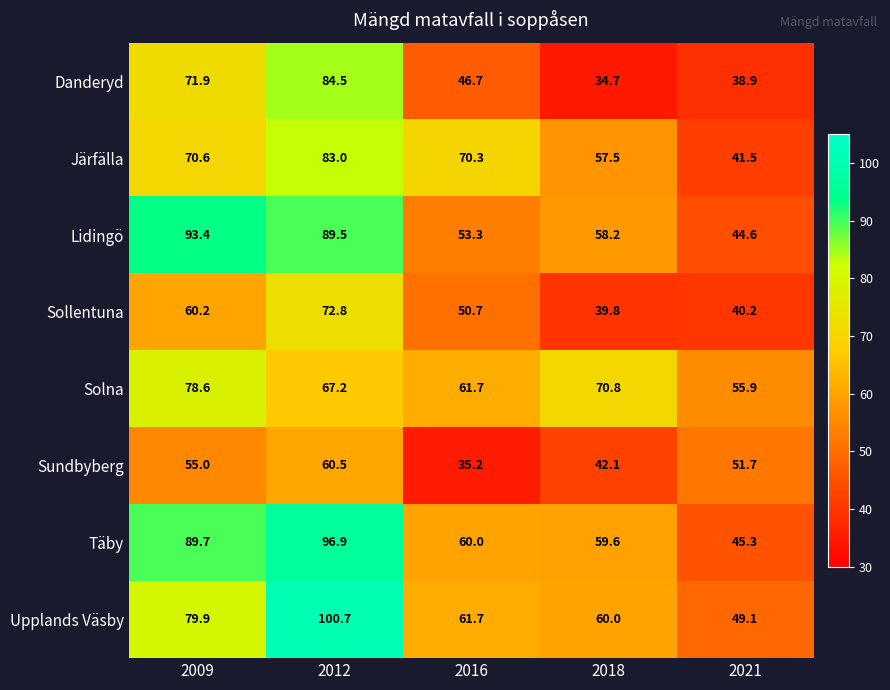

At which category is the sum across all series the highest?

2012